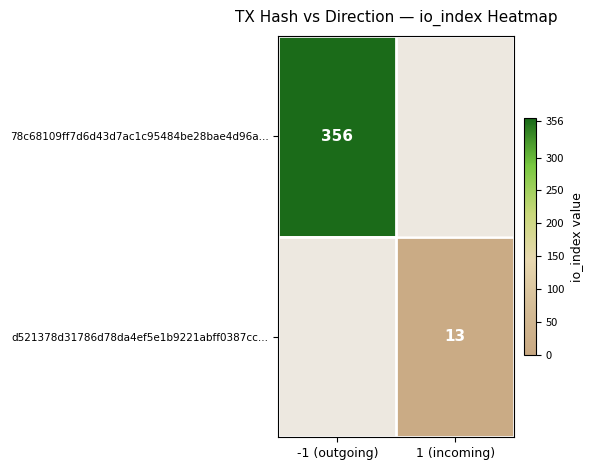

Count the number of categories in the chart.

2